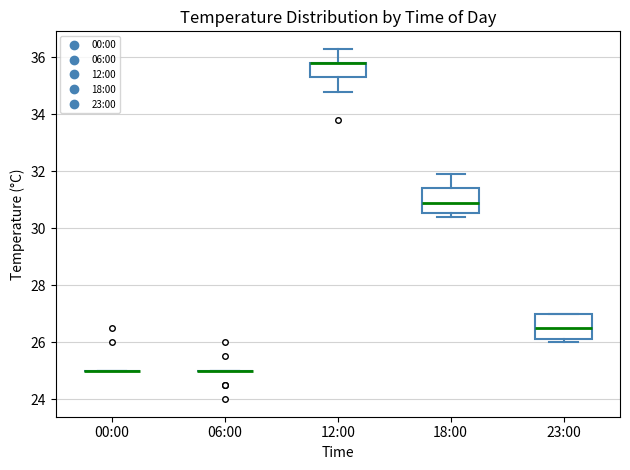

Reading left to right, transcribe this box plot: for each box, give where its median line is, the range the box spans, and where its two whiskers end, as read against the y-axis. The values are not printed on the chart, so give them approximately, as read against the axis.

00:00: box collapsed to a line at 25.0, whiskers 25.0 to 25.0
06:00: box collapsed to a line at 25.0, whiskers 25.0 to 25.0
12:00: median 35.8 (drawn on the box's upper edge), box 35.4 to 35.8, whiskers 34.8 to 36.4
18:00: median 31.0, box 30.6 to 31.4, whiskers 30.4 to 32.0
23:00: median 26.6, box 26.2 to 27.0, whiskers 26.0 to 27.0